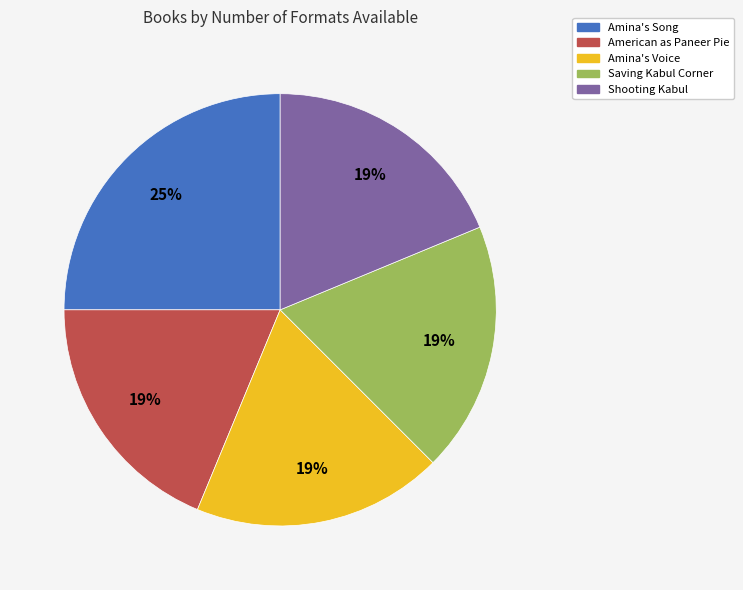

The Shooting Kabul slice represents 8% of the pie. True or false?

False